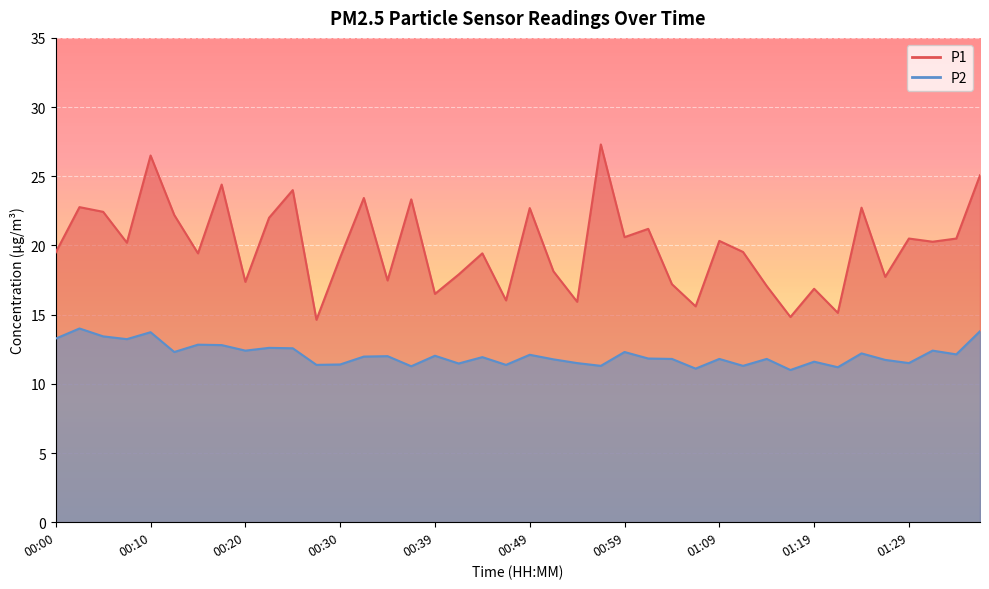

Rank the series at 01:29 from lowest to highest value.

P2, P1